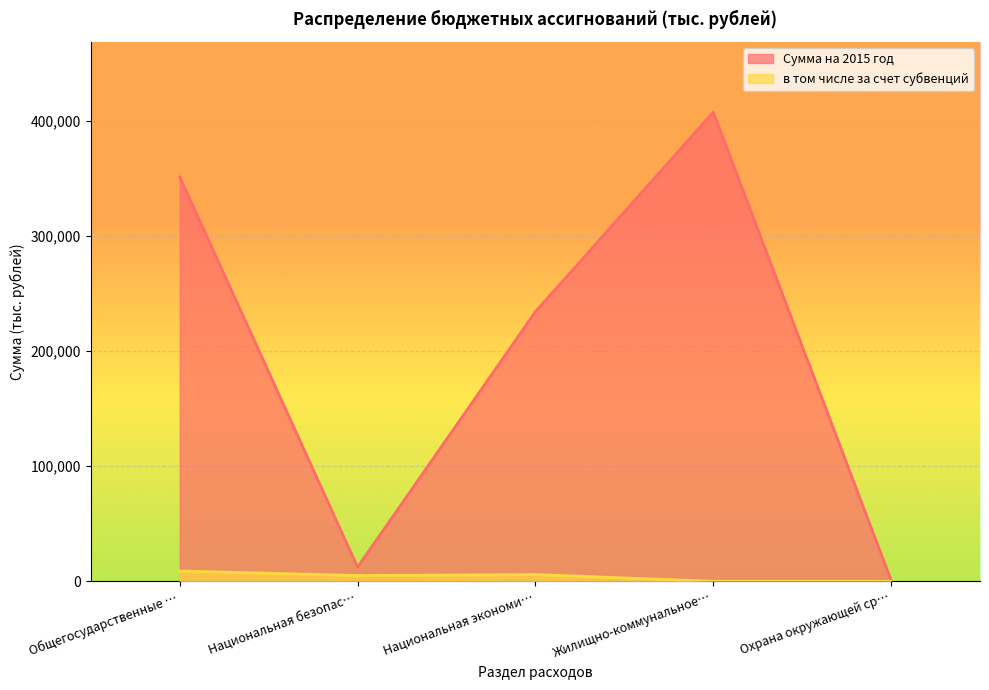

What is the difference between the highest and lowest values at Жилищно-коммунальное…?

407270.9